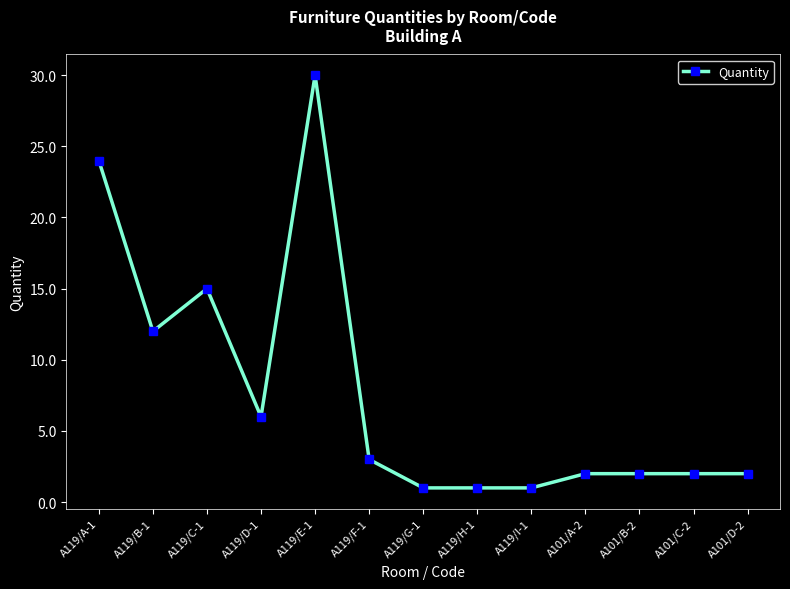

How many lines are shown in the chart?

1